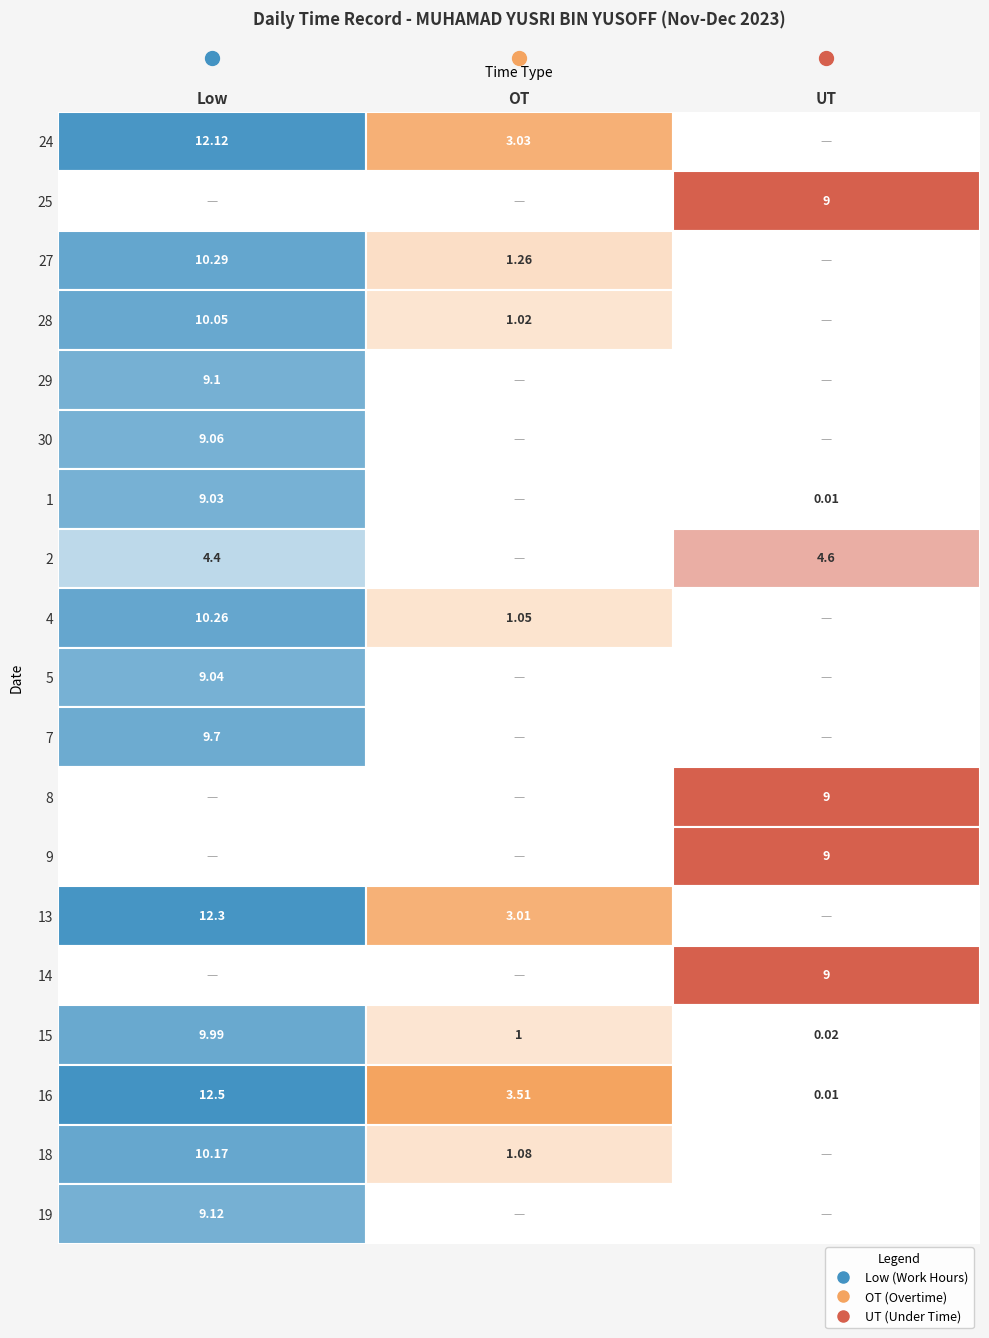

The 28 series shows 6.0 at UT. True or false?

False